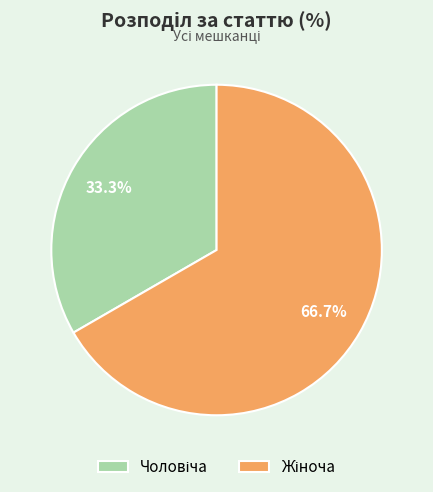

Is there a majority slice in this chart?

Yes